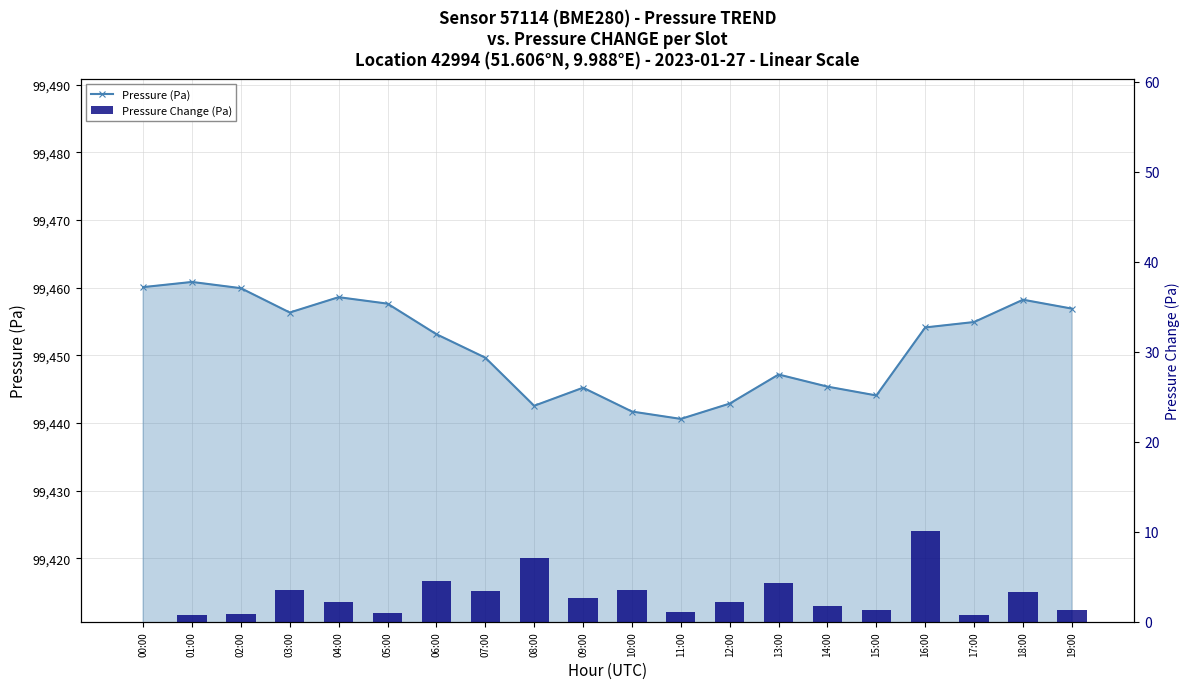

Rank the series at 02:00 from highest to lowest value.

Pressure (Pa), Pressure Change (Pa)